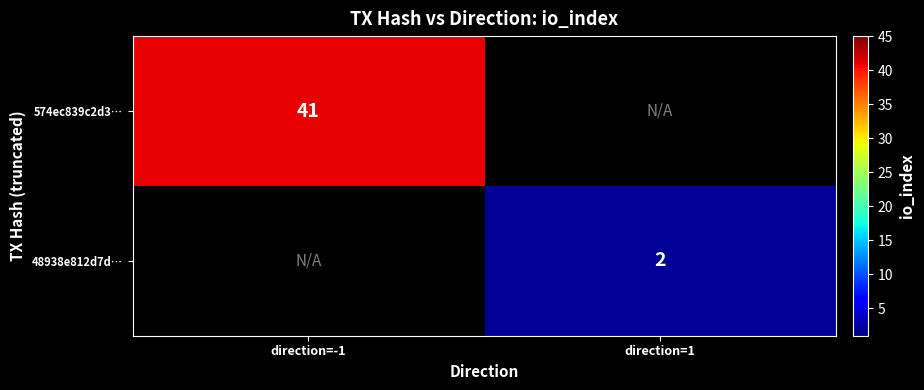

The 48938e812d7d… series shows 2 at direction=1. True or false?

True